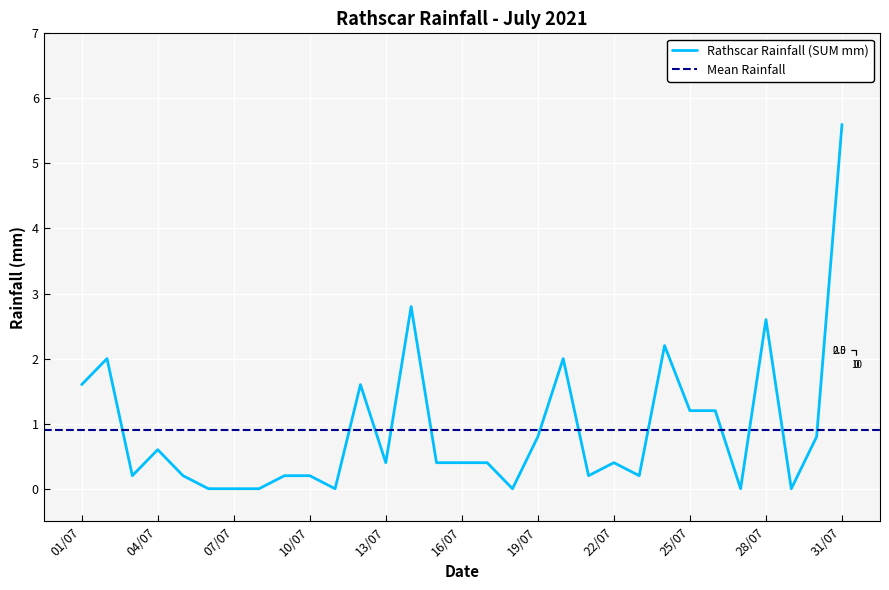

How many points are higher than both their immediate neighbors (excluding endpoints)?

8